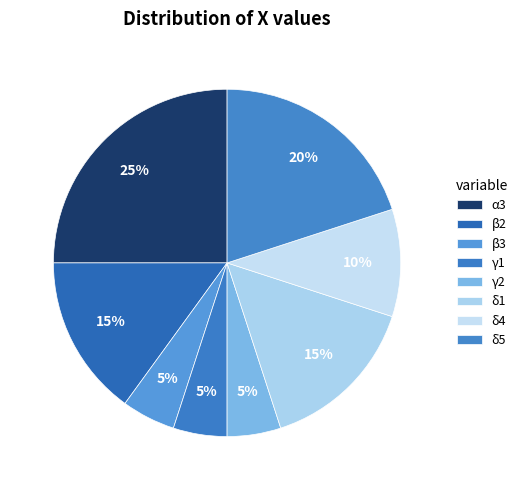

What is the smallest slice in the pie chart?

β3